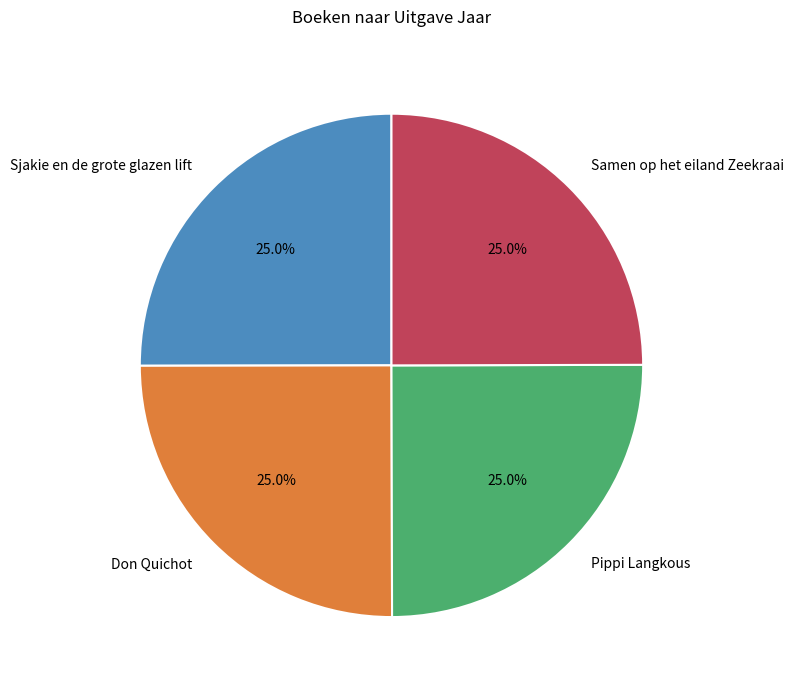

Is there any slice that represents more than half of the pie?

No